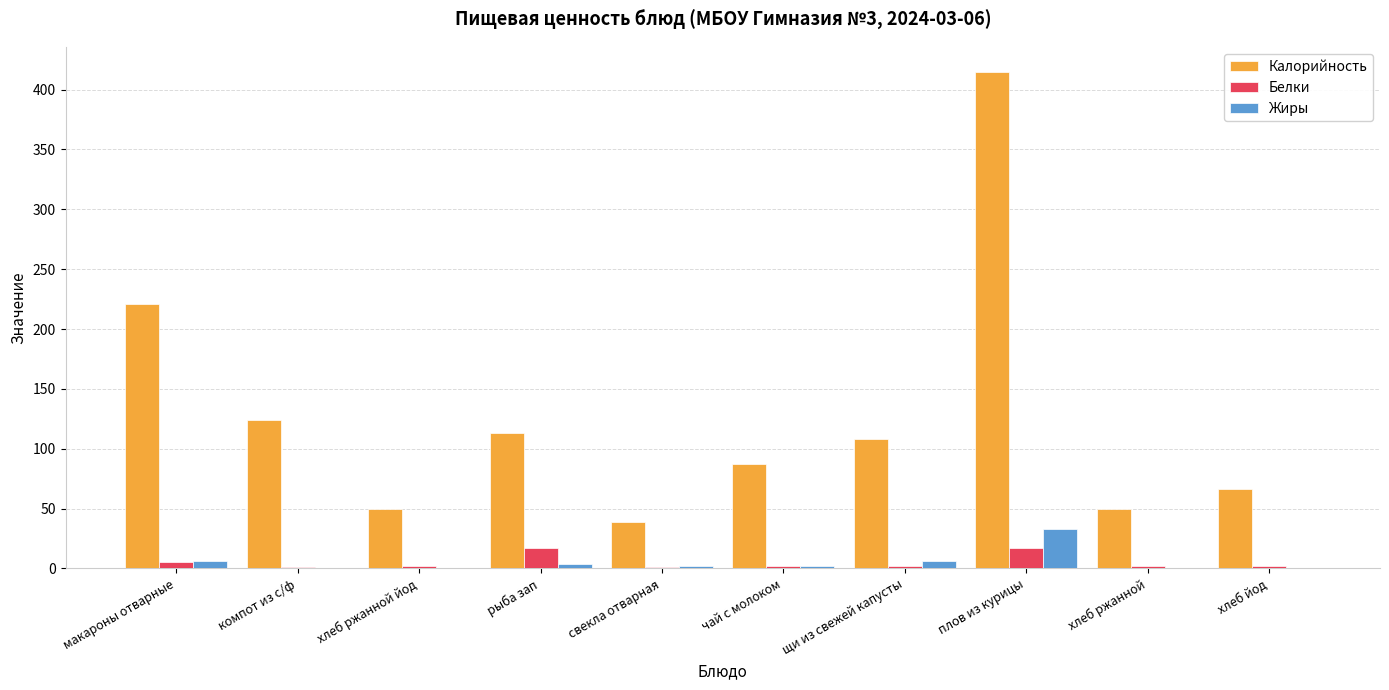

How many data points does each series have?

10